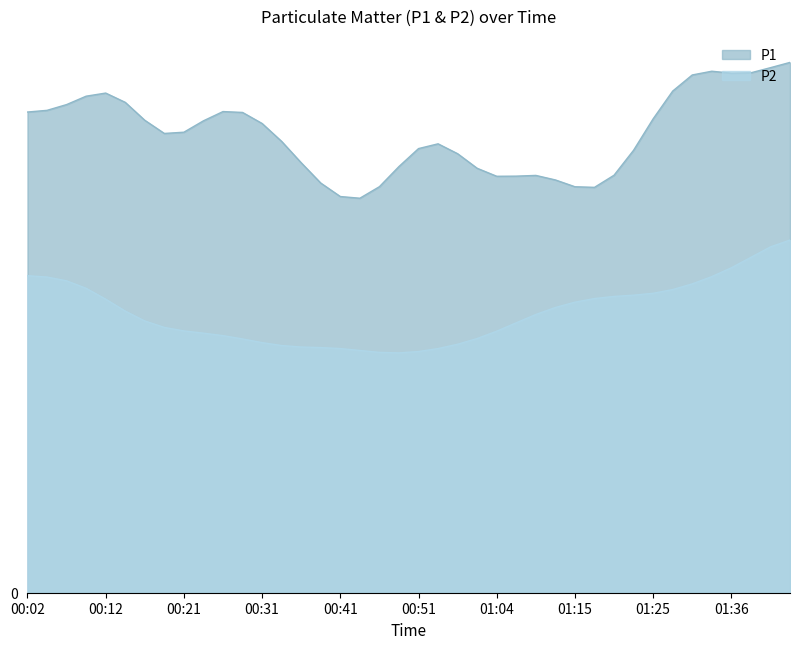

Which series has the largest range (max minus min)?

P1